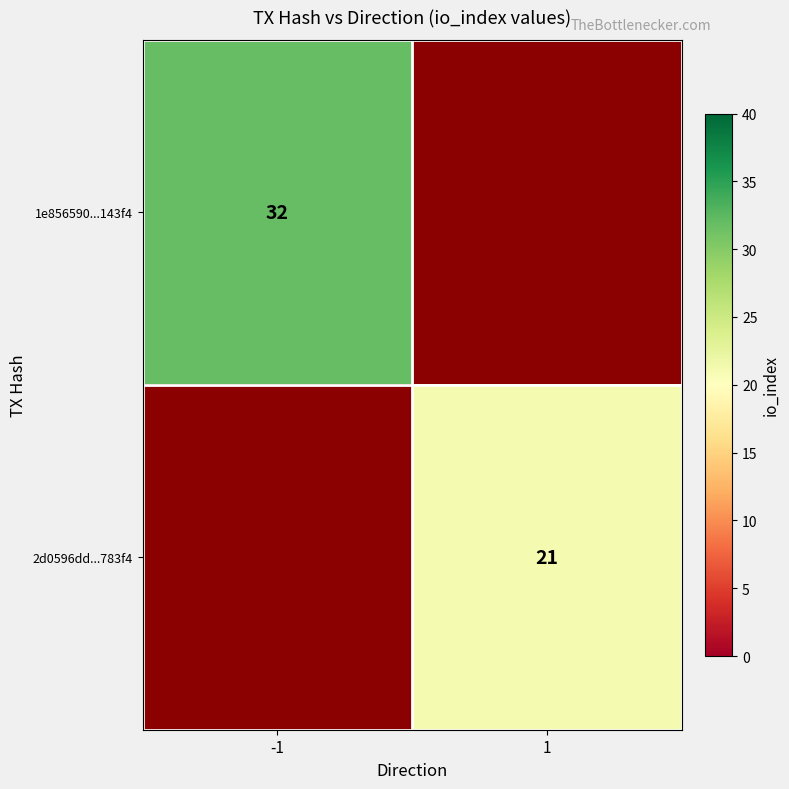

The 1e856590...143f4 series shows 15.3 at -1. True or false?

False